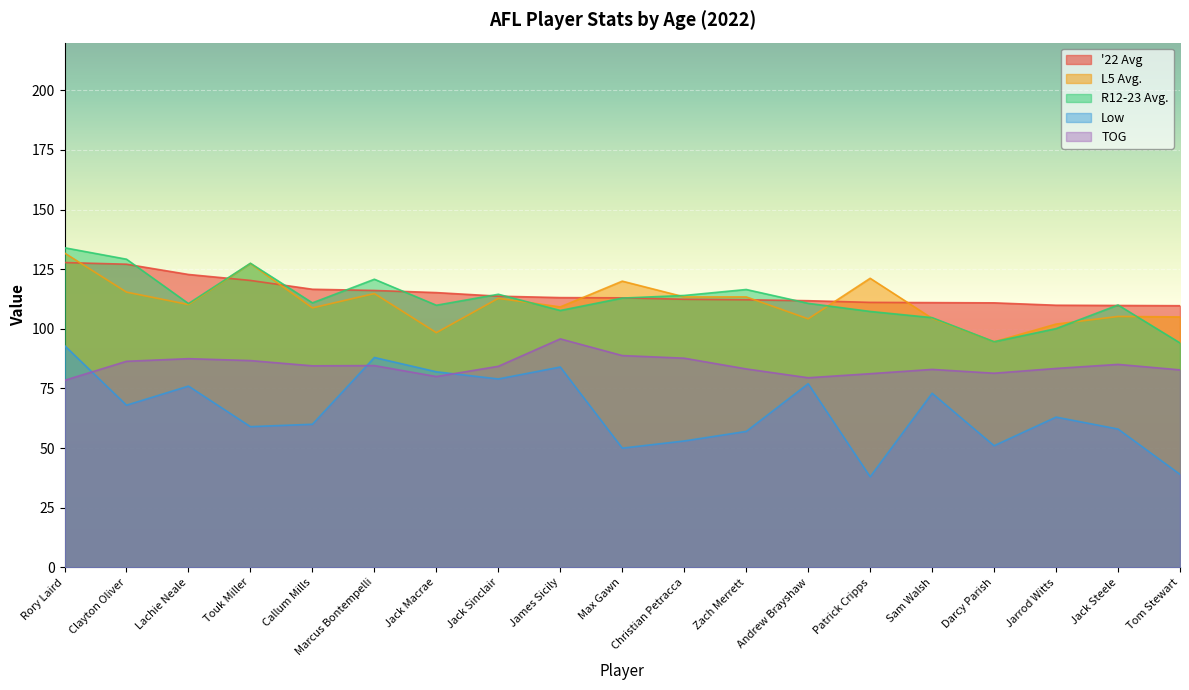

What is the value of the '22 Avg point at the 10th from the left?

113.0